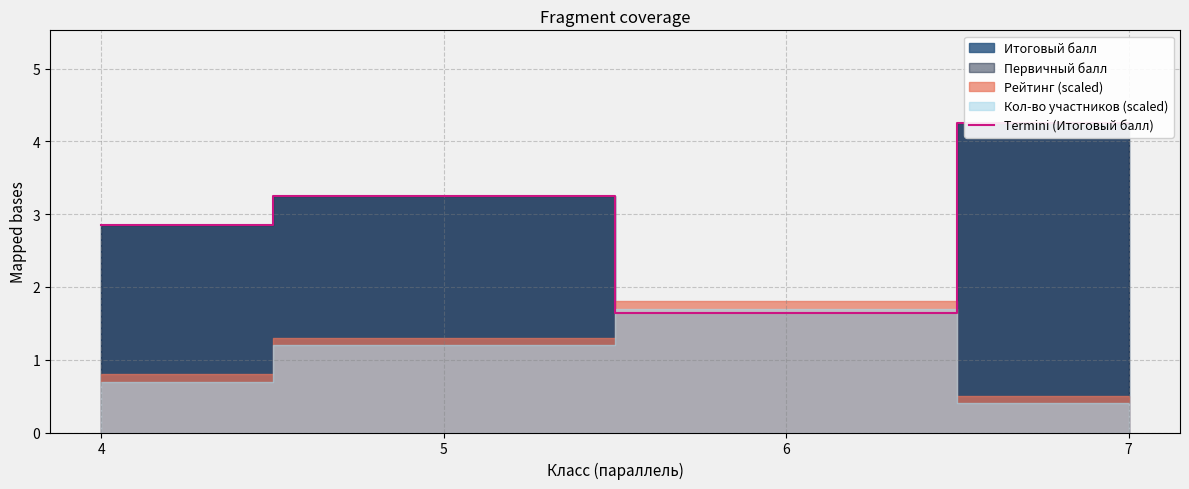

What is the sum of all values?

12.0